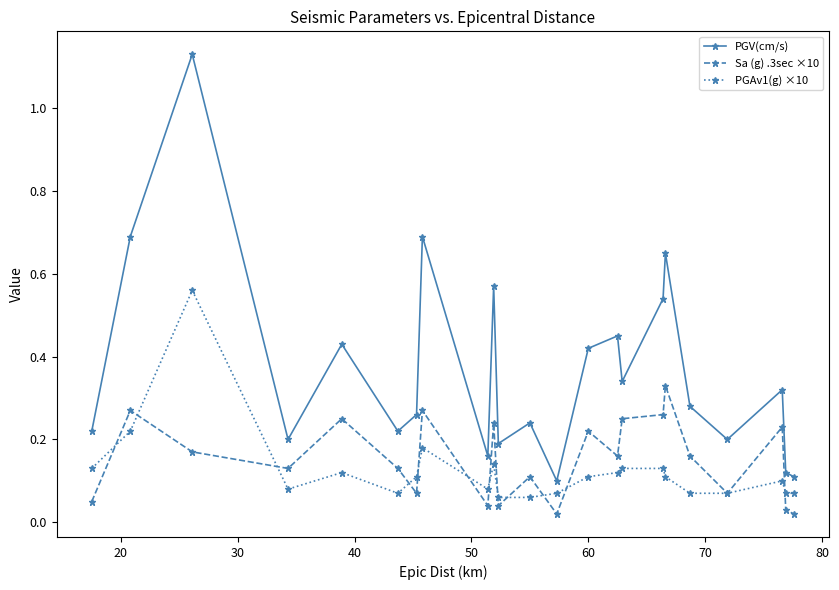

What are all the series names shown in the legend?

PGV(cm/s), Sa (g) .3sec ×10, PGAv1(g) ×10